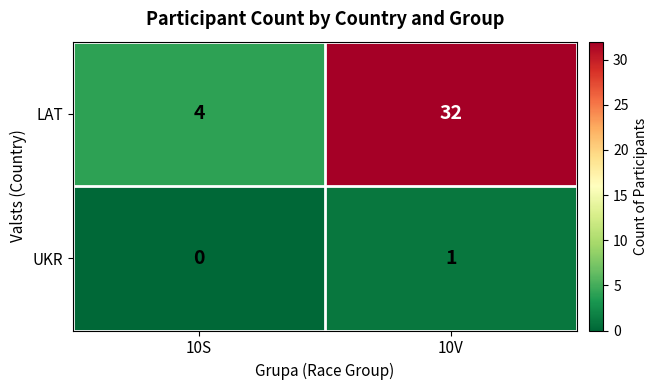

What is the average value of the LAT series?

18